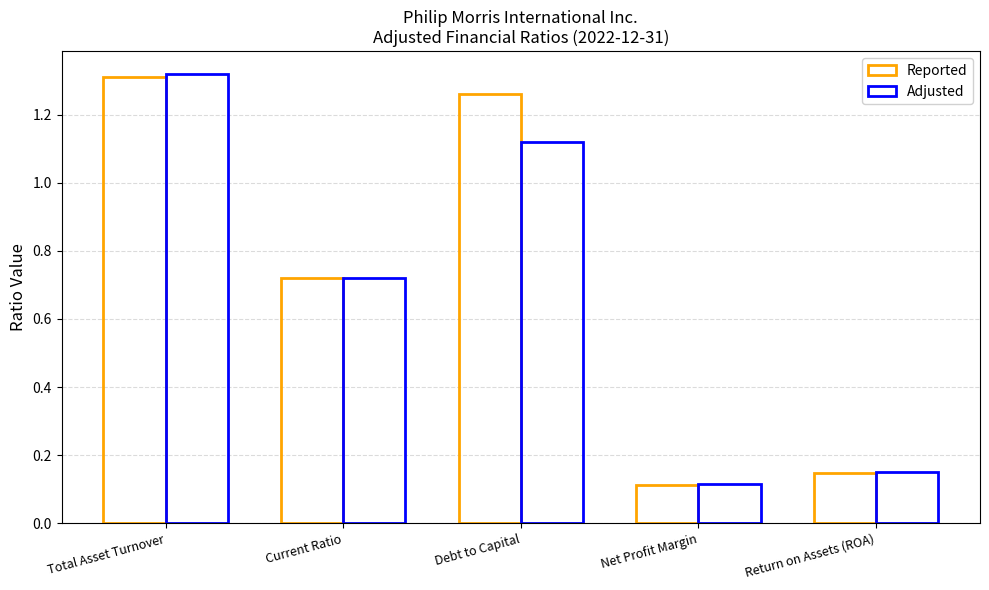

How many distinct data groups are displayed?

2